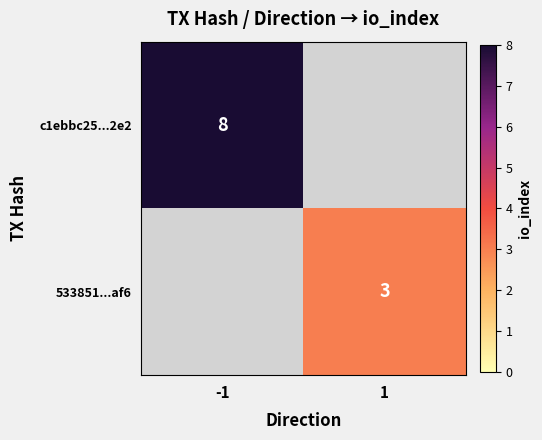

How many distinct data groups are displayed?

2